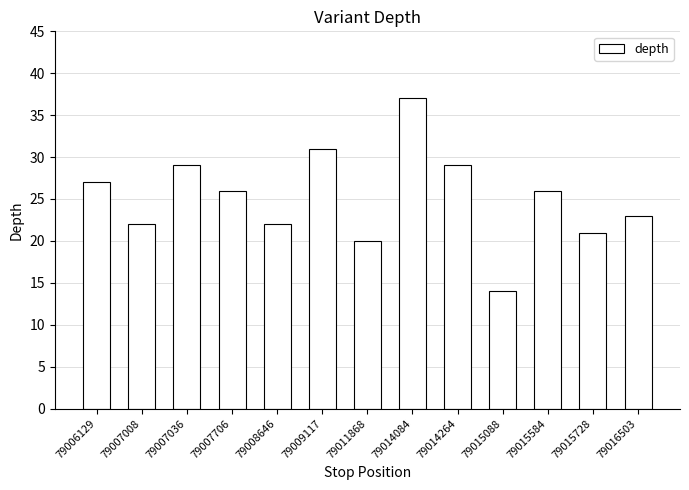

What is the change in value from 79007036 to 79014084?

+8